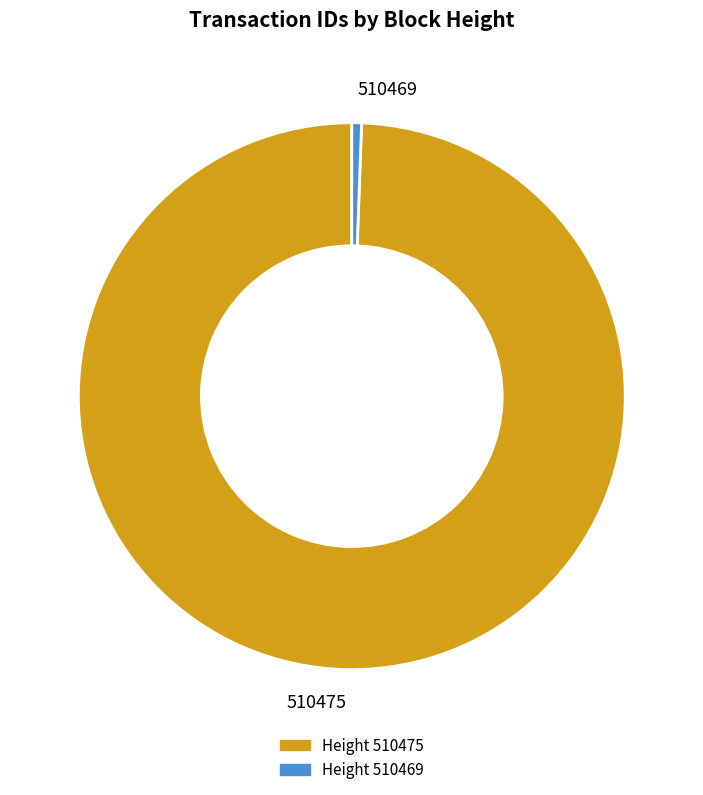

Which has a higher value, 510469 or 510475?

510475